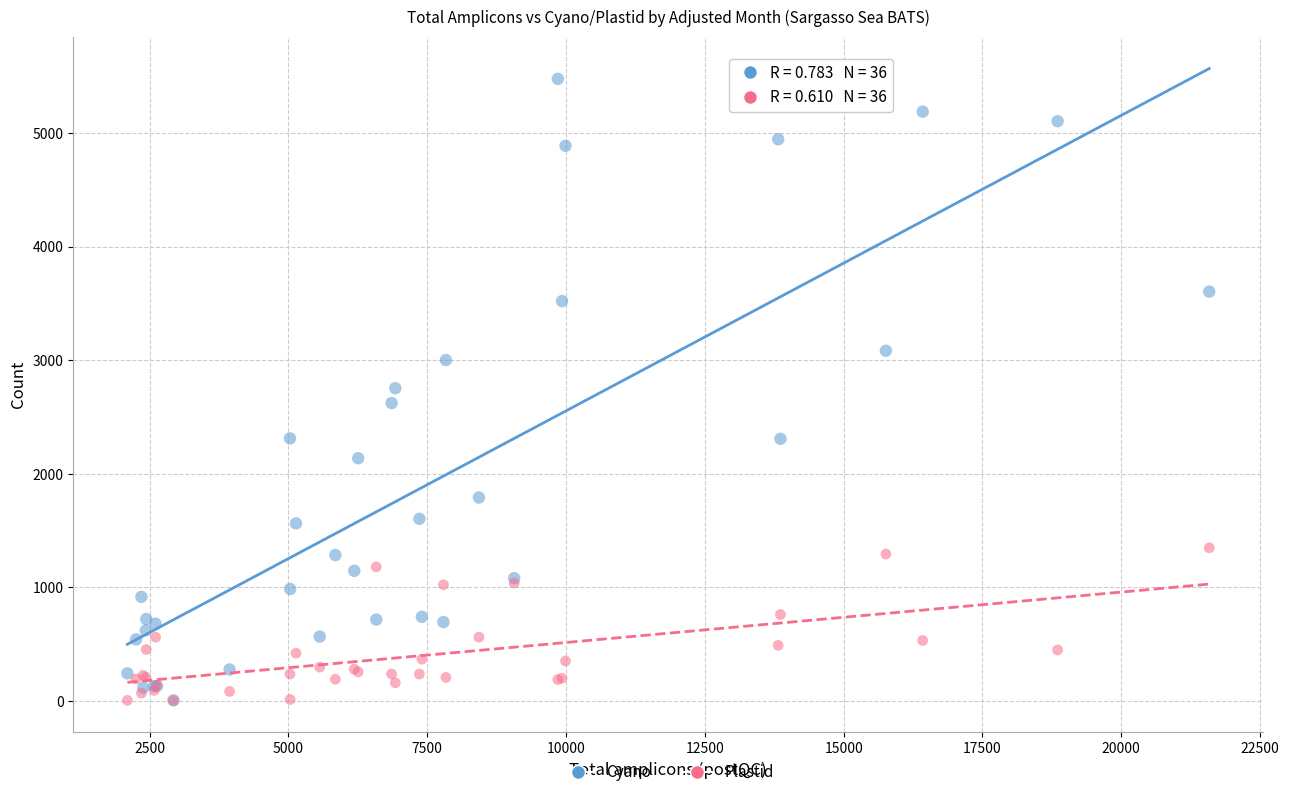

What are all the series names shown in the legend?

Cyano, Plastid